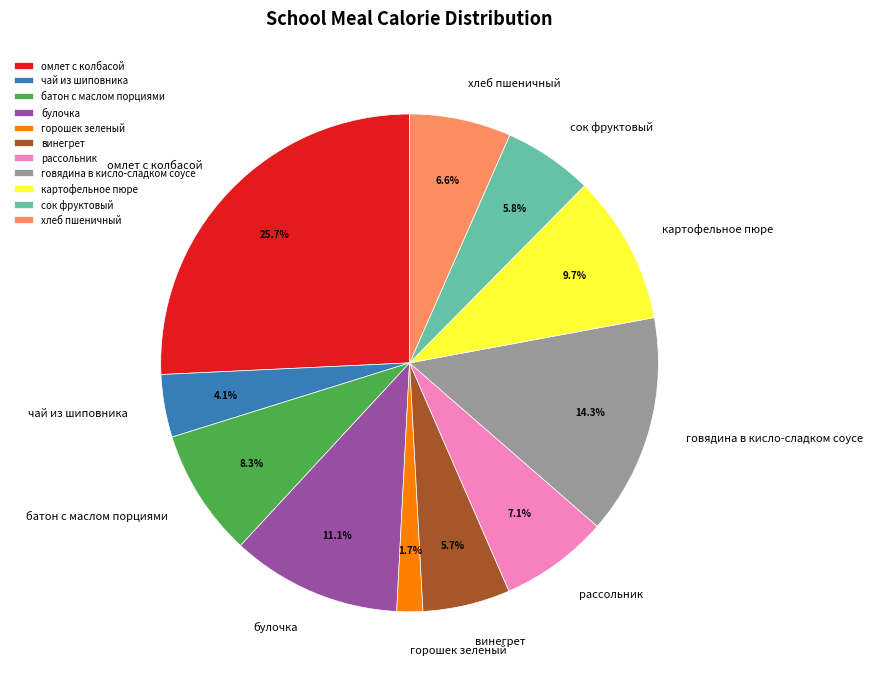

How many slices are in this pie chart?

11